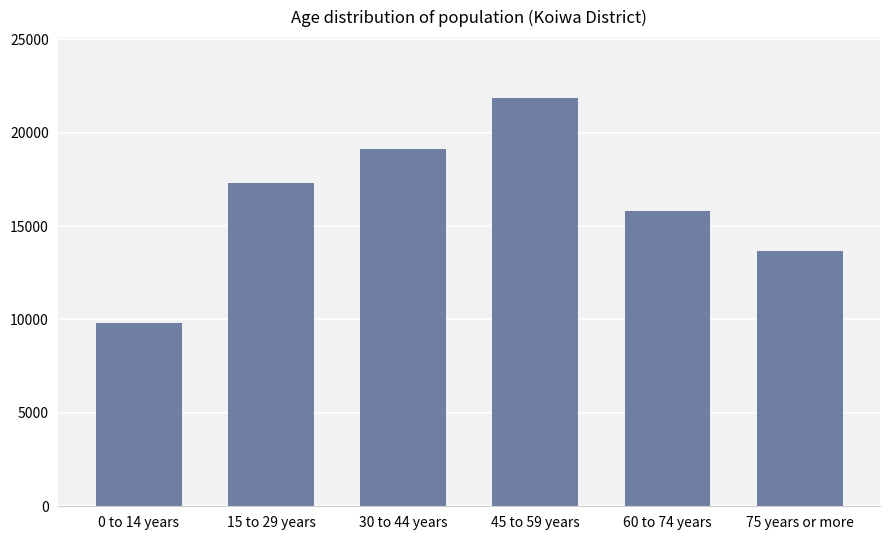

Count the values in the range 13677 to 19110.

4